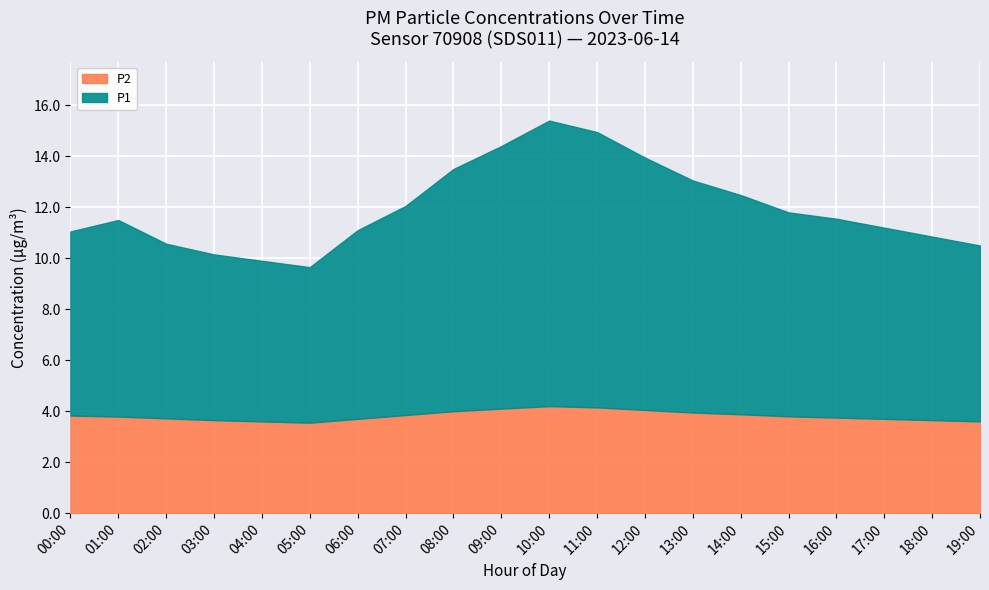

List the labels in order of P2 value, smallest first.

05:00, 04:00, 19:00, 03:00, 18:00, 06:00, 17:00, 02:00, 16:00, 01:00, 15:00, 00:00, 07:00, 14:00, 13:00, 08:00, 12:00, 09:00, 11:00, 10:00